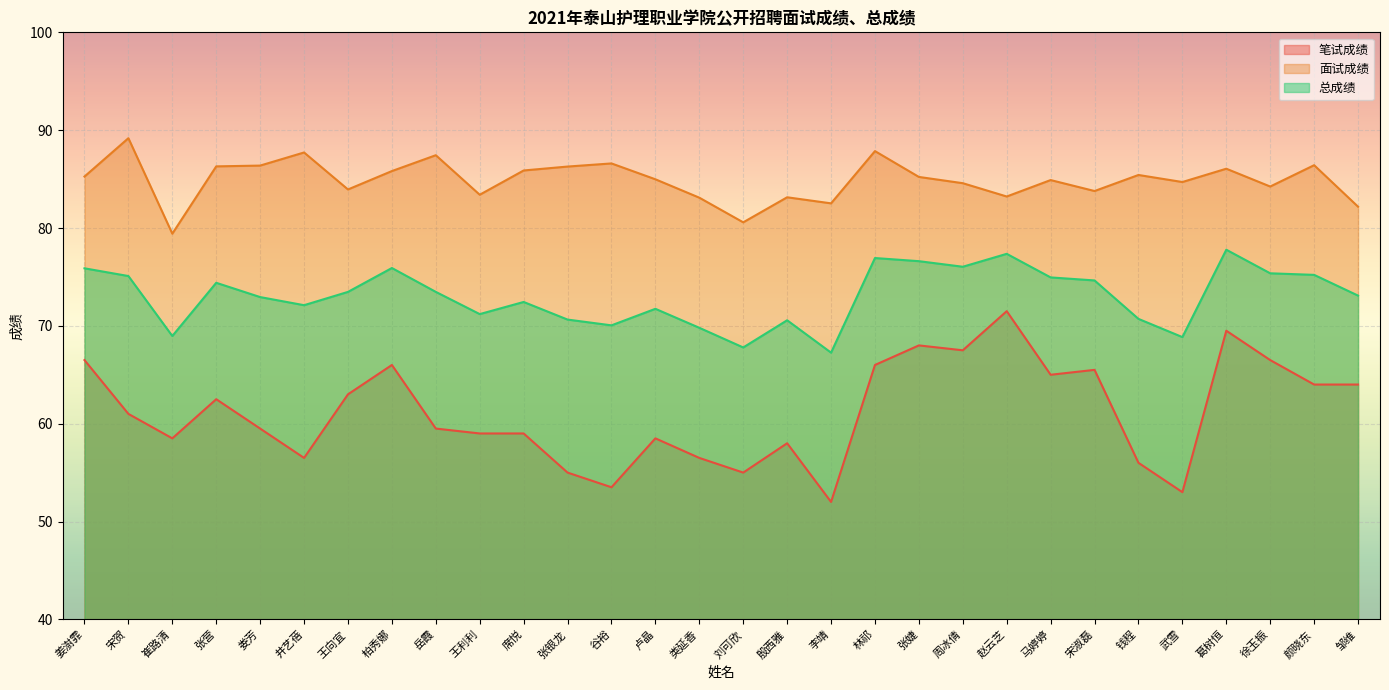

Reading left to right, extract all data points from this chart.

笔试成绩: 66.5	61.0	58.5	62.5	59.5	56.5	63.0	66.0	59.5	59.0	59.0	55.0	53.5	58.5	56.5	55.0	58.0	52.0	66.0	68.0	67.5	71.5	65.0	65.5	56.0	53.0	69.5	66.5	64.0	64.0
面试成绩: 85.3	89.2	79.4	86.3	86.4	87.7	83.9	85.8	87.4	83.4	85.9	86.3	86.6	85.0	83.1	80.6	83.1	82.5	87.9	85.2	84.6	83.2	84.9	83.8	85.4	84.7	86.1	84.2	86.4	82.2
总成绩: 75.9	75.1	69.0	74.4	72.9	72.1	73.5	75.9	73.5	71.2	72.4	70.6	70.0	71.7	69.8	67.8	70.6	67.3	76.9	76.6	76.0	77.4	75.0	74.6	70.7	68.8	77.8	75.4	75.2	73.1